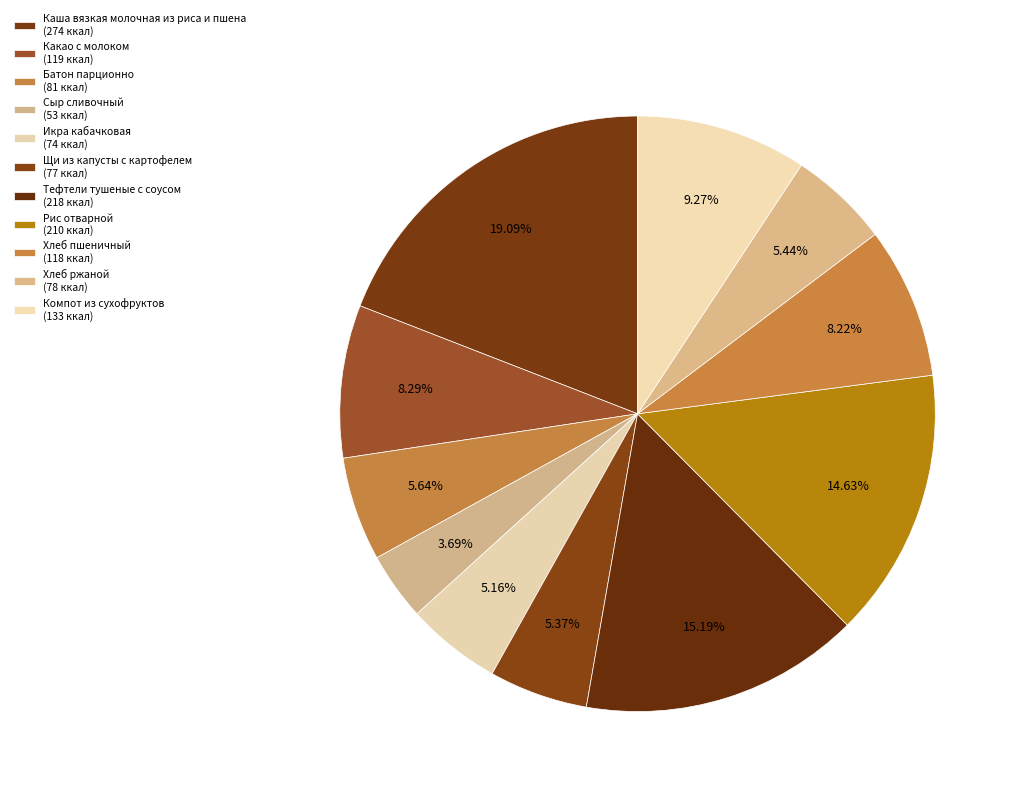

To the nearest percent, what portion does Хлеб пшеничный represent?

8%